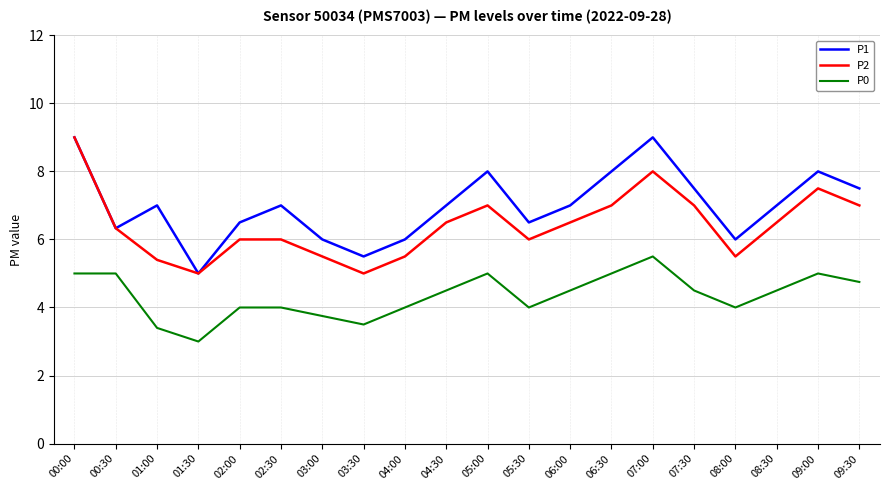

What is the total value across all series at 02:00?

16.5